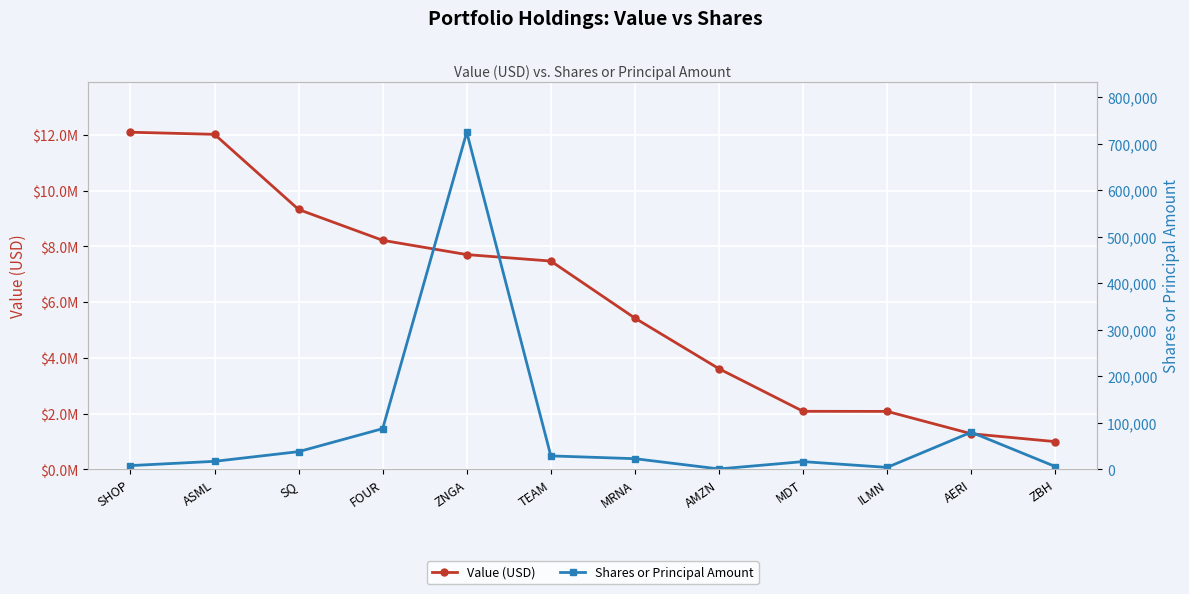

Which category has the lowest value in the Value (USD) series?

ZBH